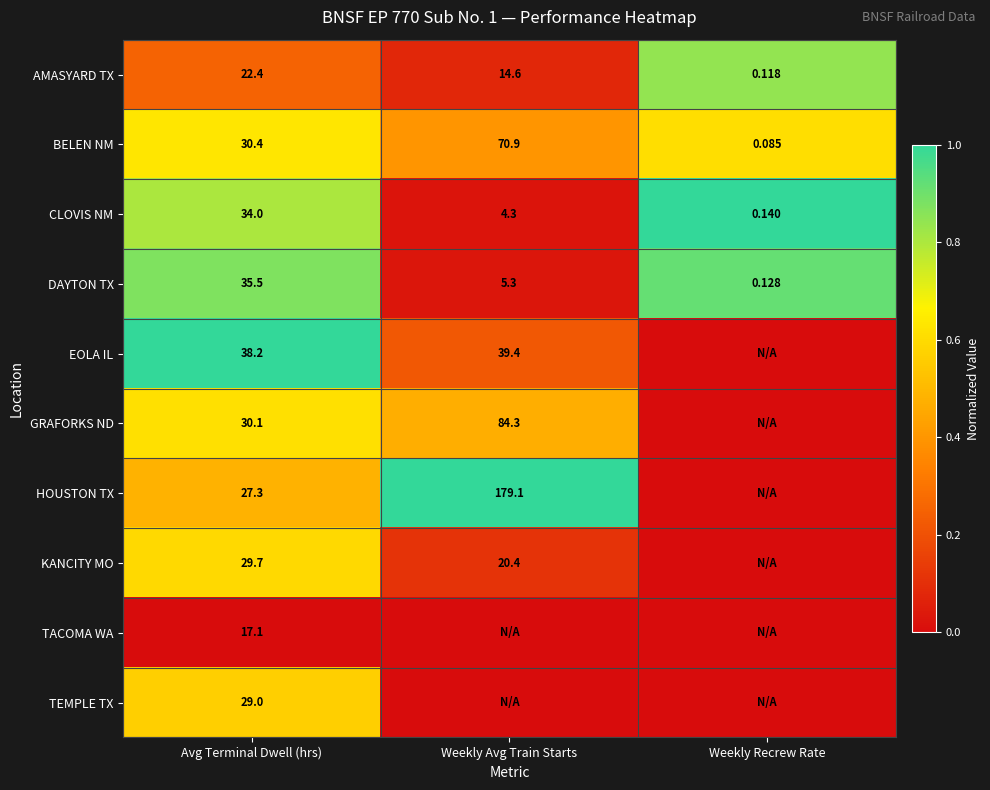

List the labels in order of DAYTON TX value, smallest first.

Weekly Recrew Rate, Weekly Avg Train Starts, Avg Terminal Dwell (hrs)